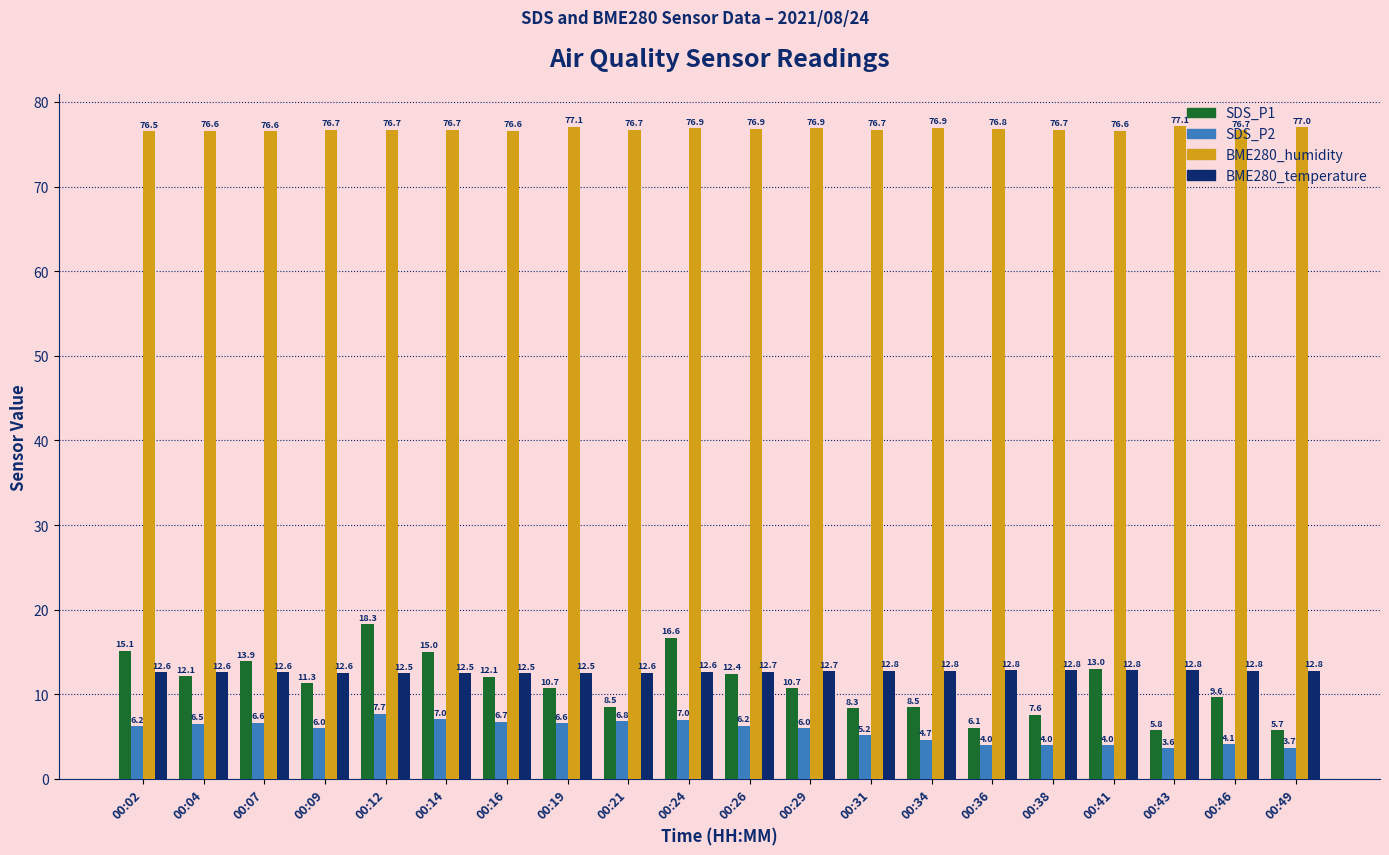

The value of BME280_humidity at 00:12 is 36.1. True or false?

False